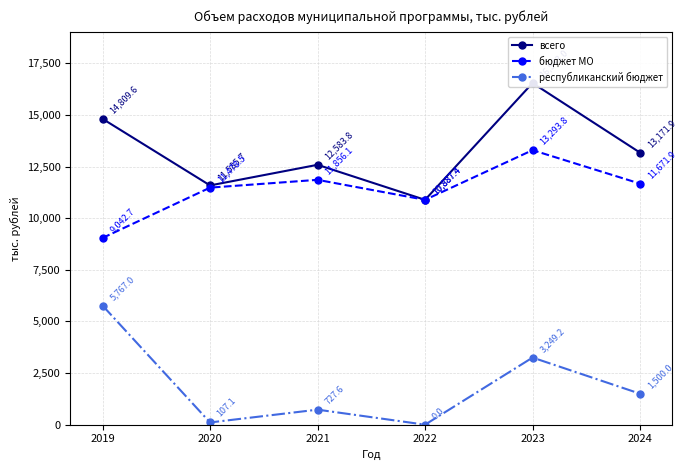

How many interior local peaks does the республиканский бюджет series have?

2